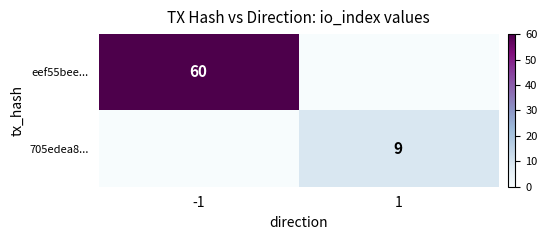

The value of 705edea8... at 1 is 13. True or false?

False